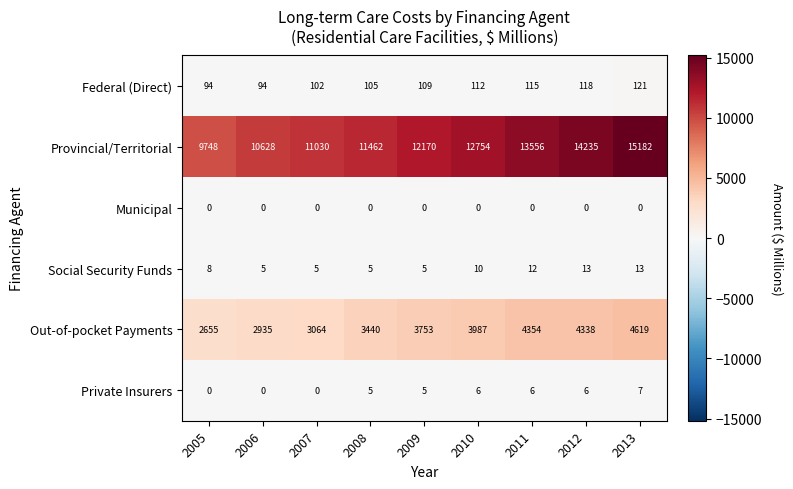

At which category is the sum across all series the highest?

2013